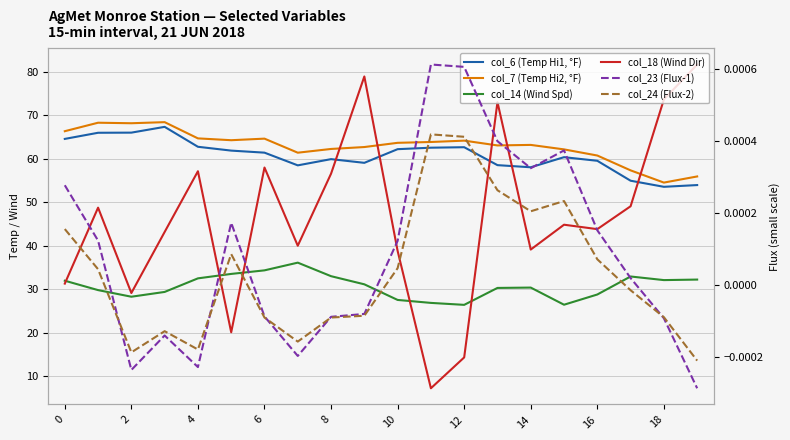

How many data points does each series have?

20